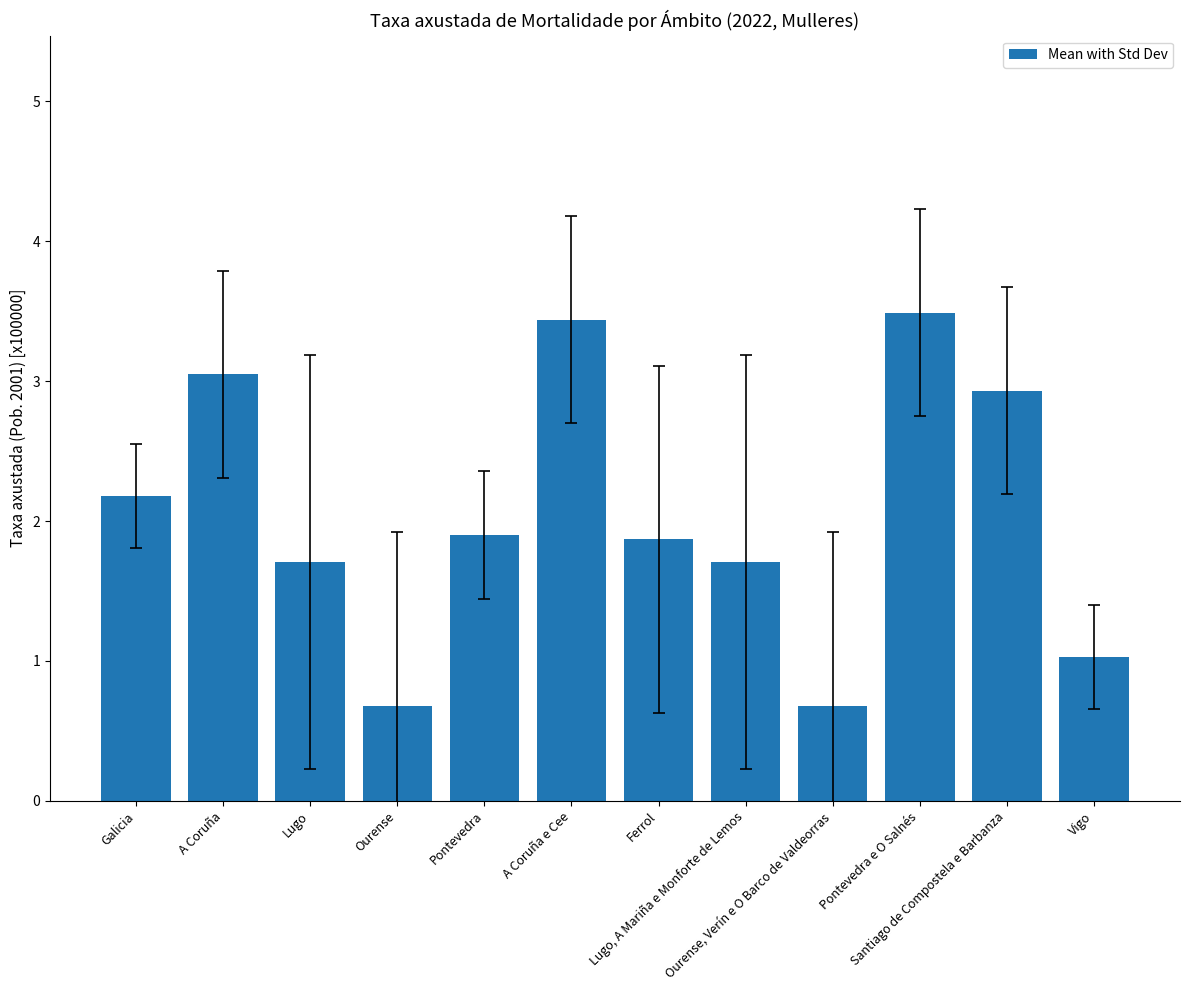

What position from the right is Santiago de Compostela e Barbanza?

2